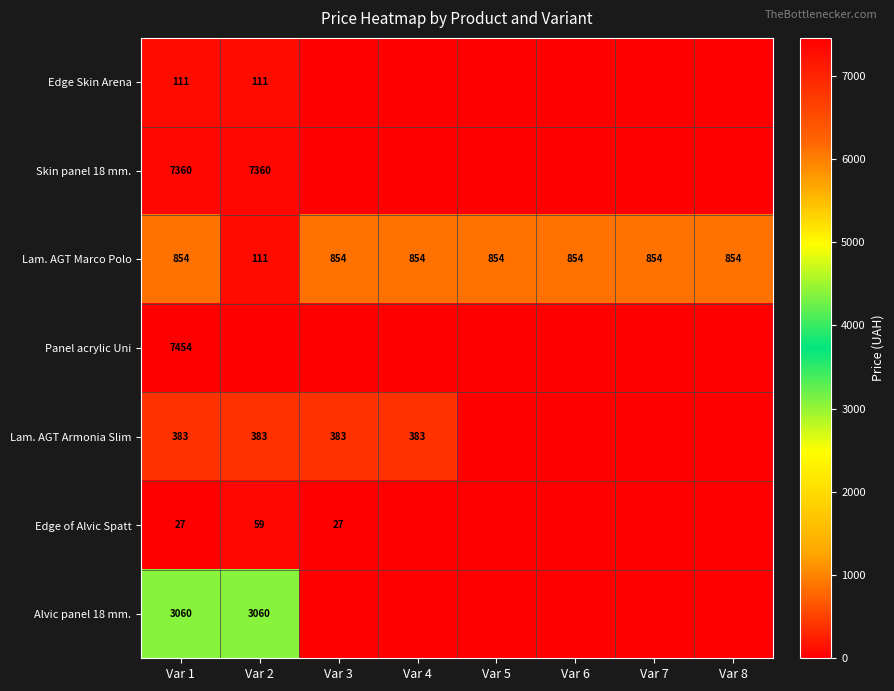

What is the average value of the Lam. AGT Marco Polo series?

761